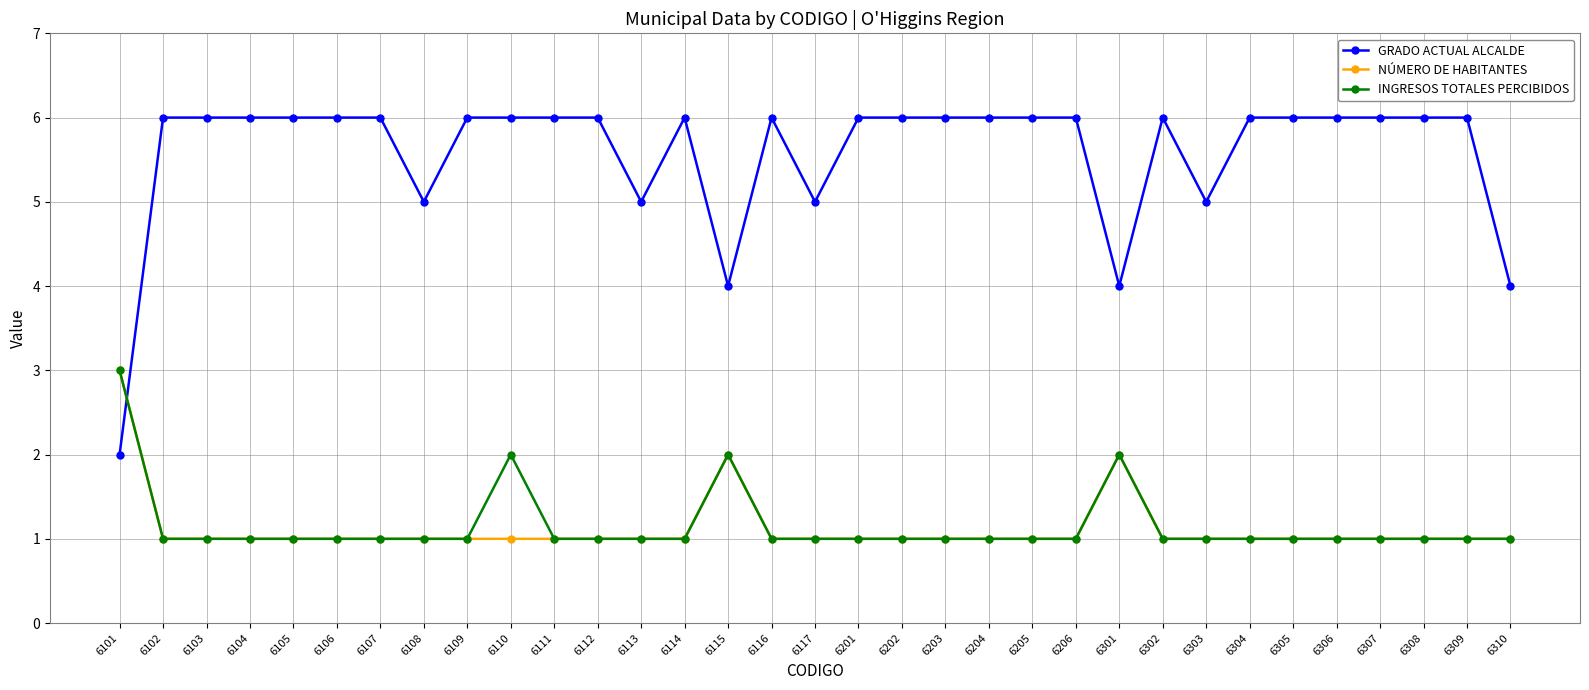

What is the difference between the highest and lowest values at 6111?

5